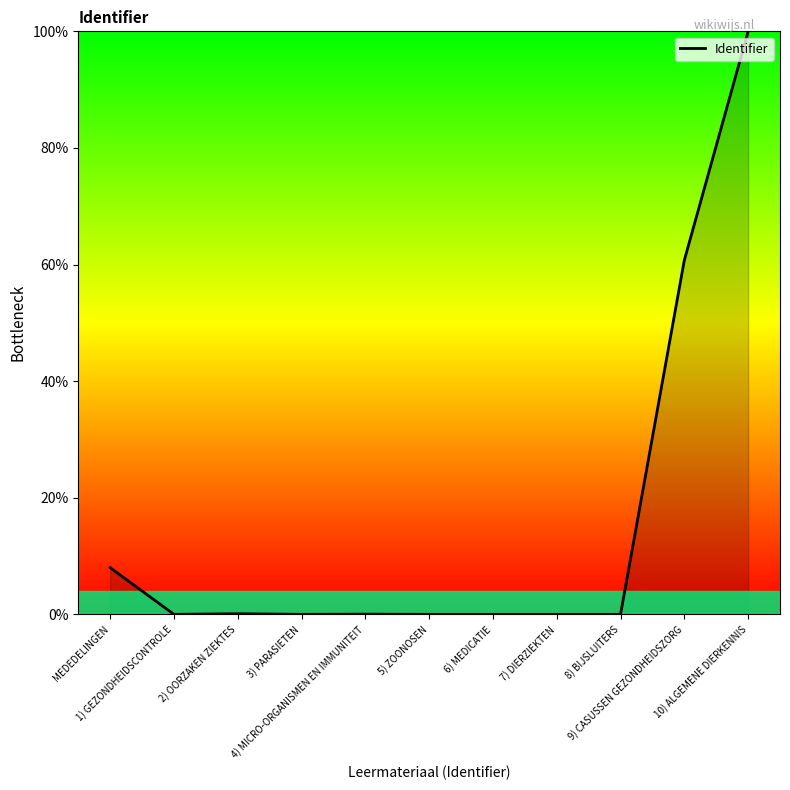

Which has a higher value, 1) GEZONDHEIDSCONTROLE or 2) OORZAKEN ZIEKTES?

2) OORZAKEN ZIEKTES